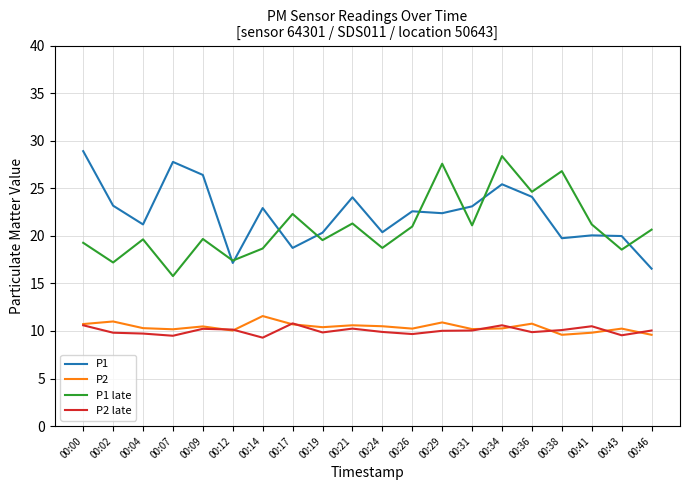

Between 00:19 and 00:34, which series saw the biggest shift?

P1 late